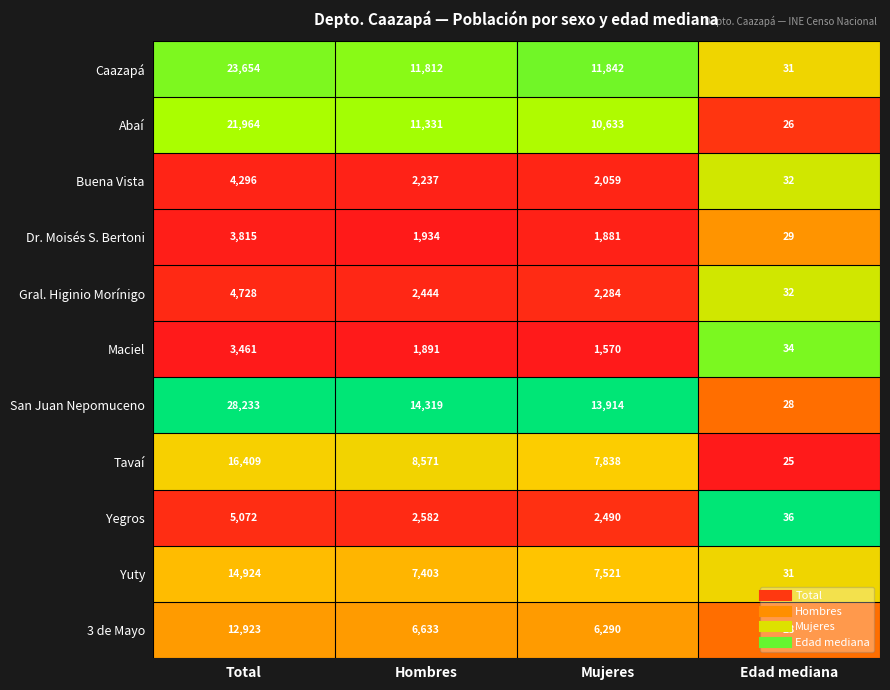

What is the maximum value shown in the chart?

28233